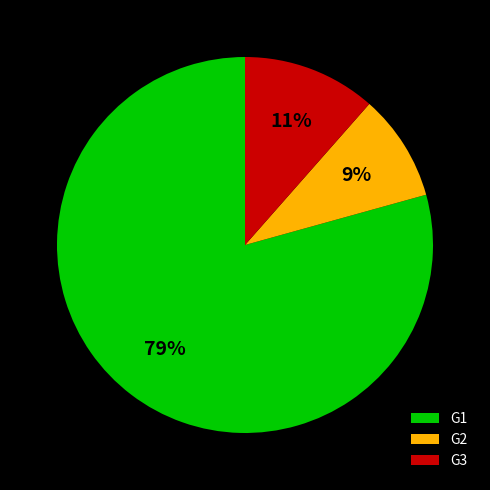

Which has a higher value, G2 or G3?

G3